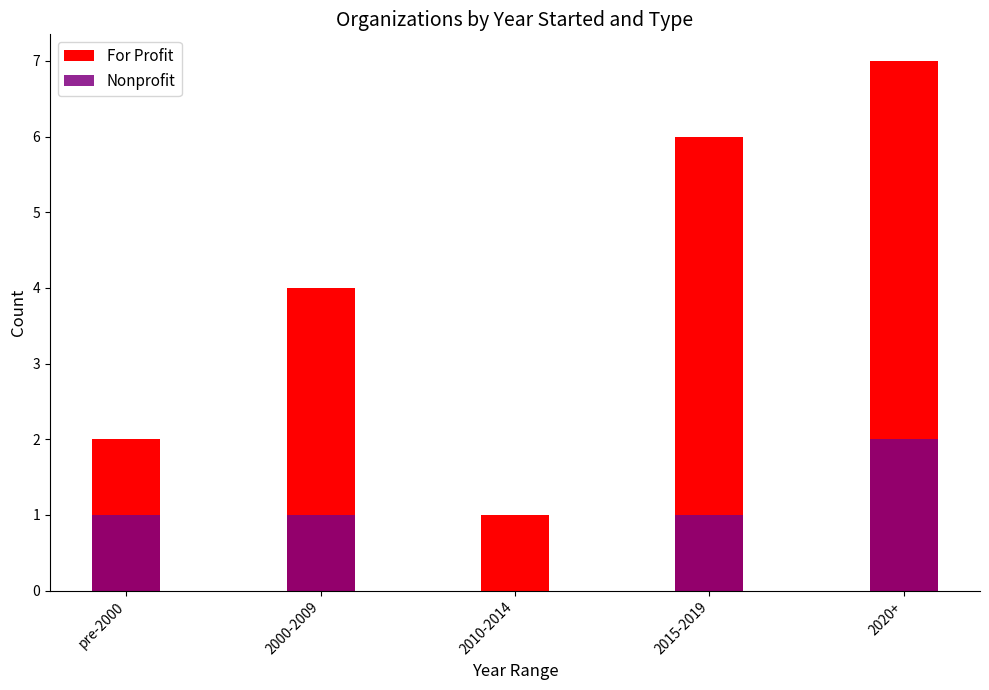

True or false: Nonprofit has a value of 0 at 2010-2014.

True